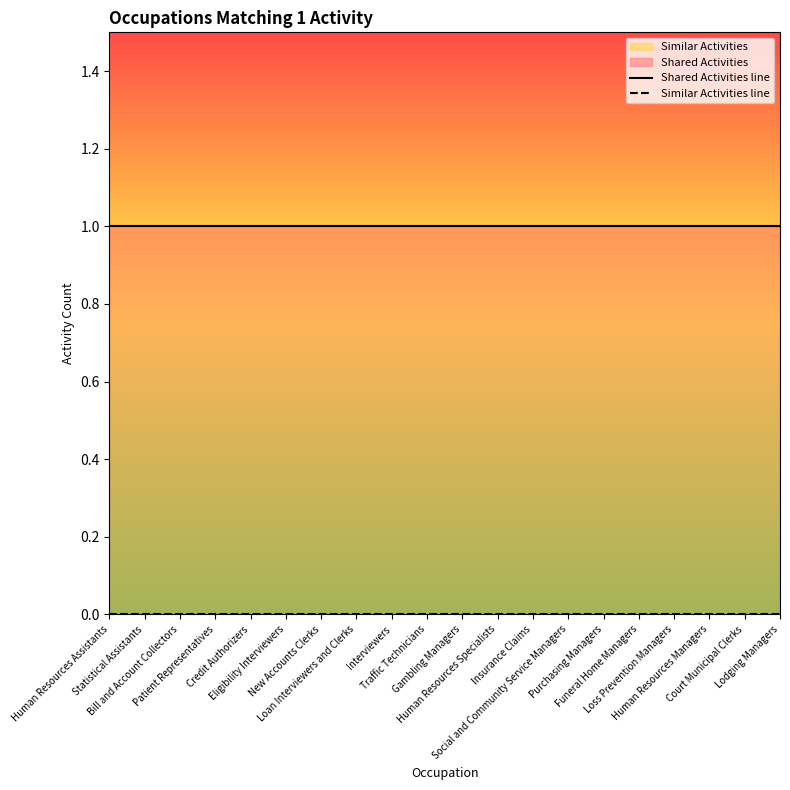

The value of Shared Activities line at Human Resources Managers is 1. True or false?

False